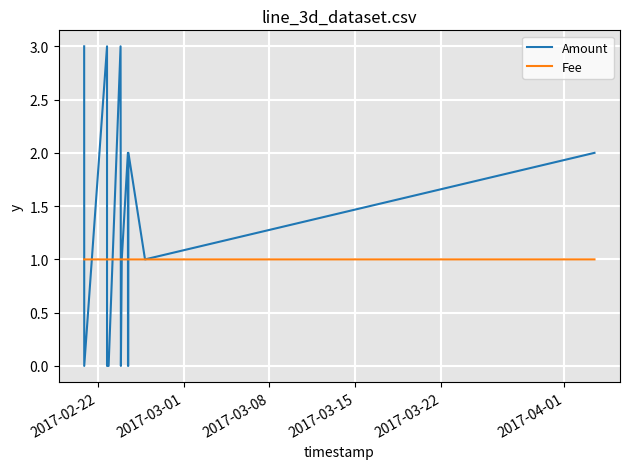

How many lines are shown in the chart?

2